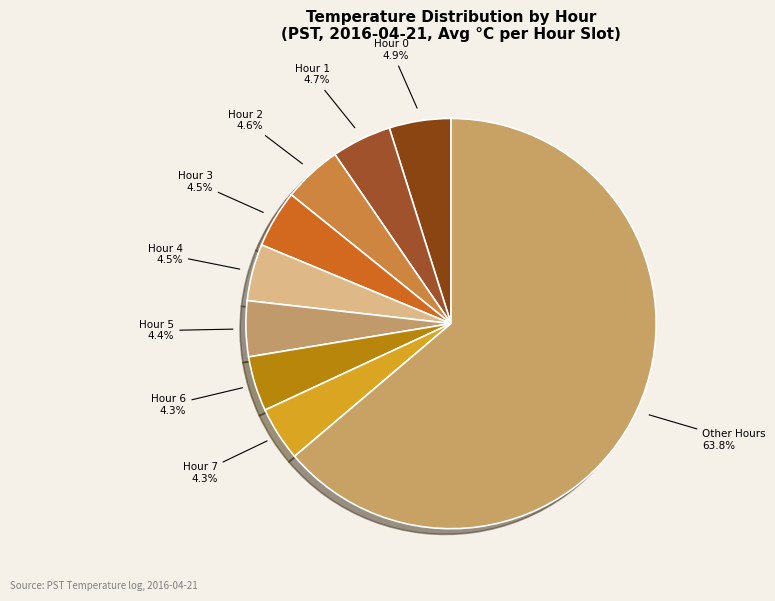

To the nearest percent, what is the average slice percentage?

11%